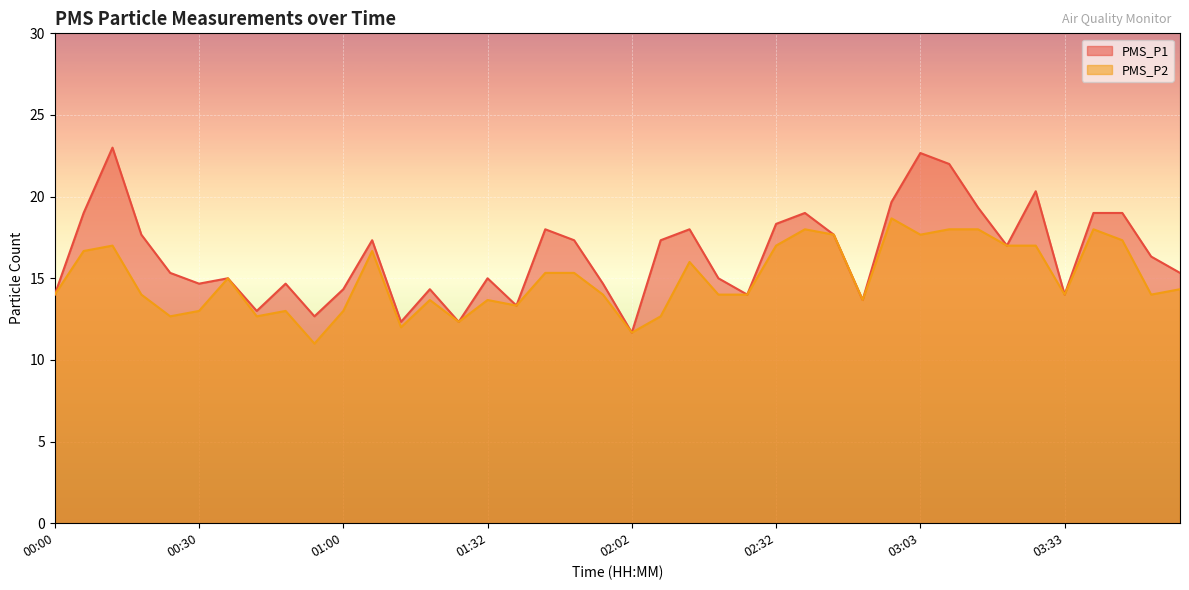

List the series in order of their peak value, lowest first.

PMS_P2, PMS_P1